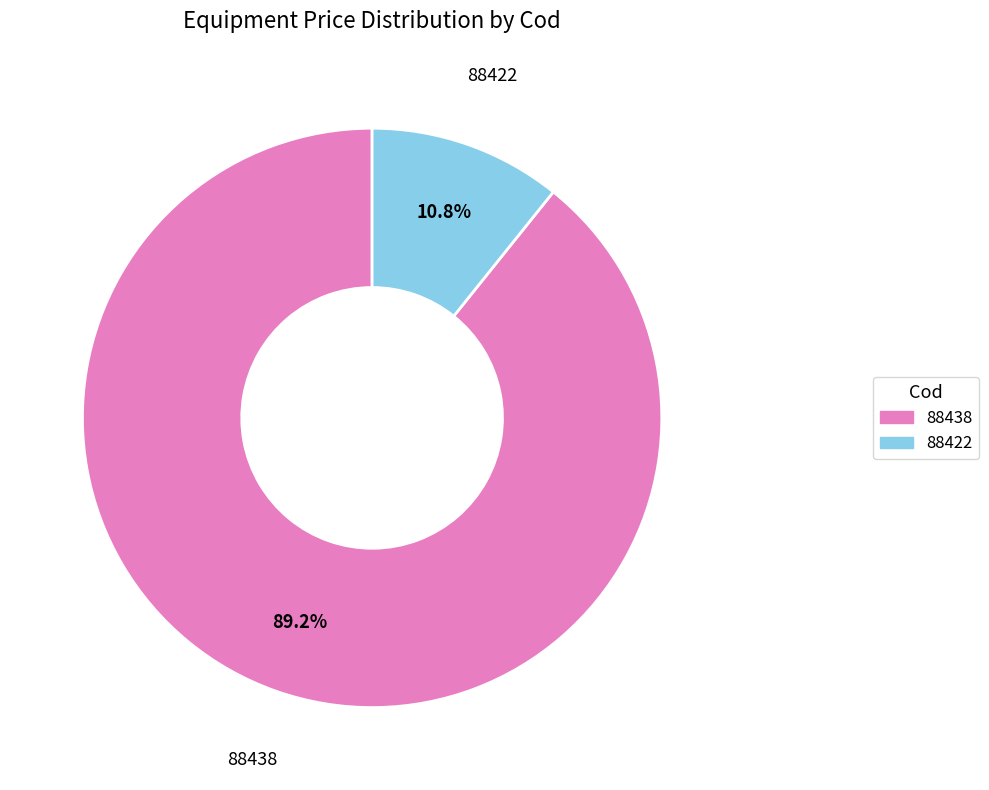

Which slice is the smallest?

88422